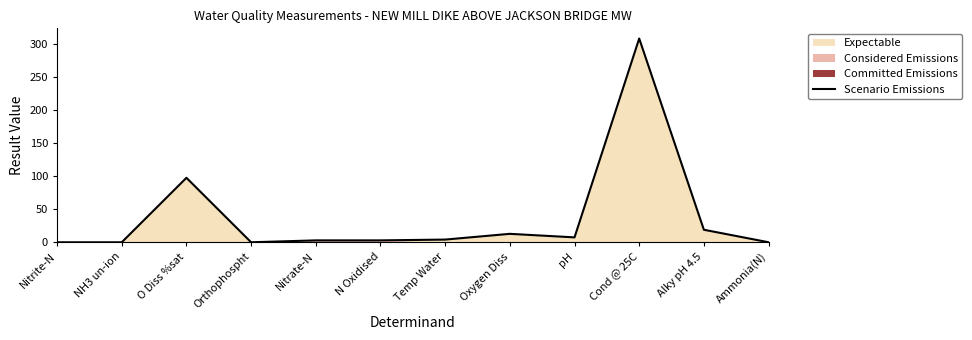

True or false: Scenario Emissions has a value of 12.8 at Oxygen Diss.

True